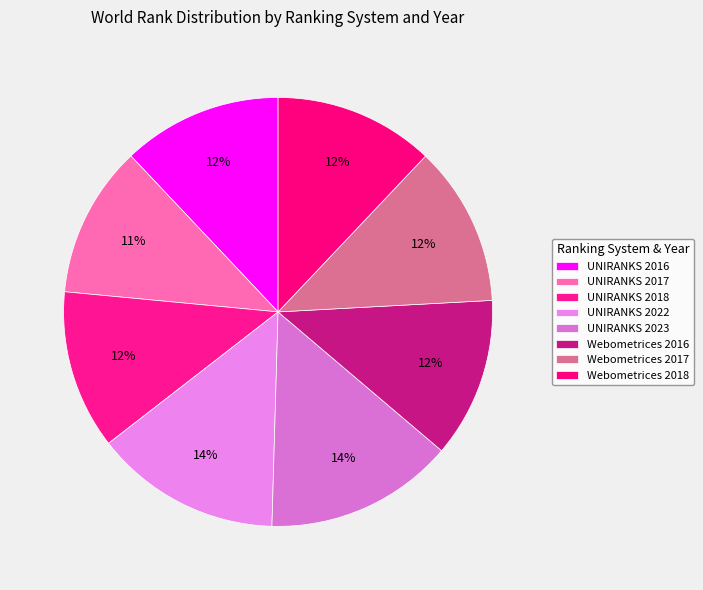

What is the largest slice in the pie chart?

UNIRANKS 2023